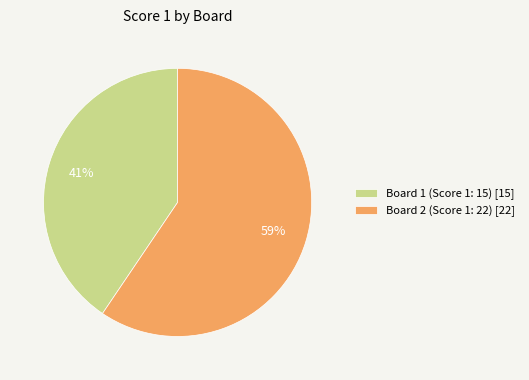

To the nearest percent, what is the combined percentage of Board 2 (Score 1: 22) and Board 1 (Score 1: 15)?

100%